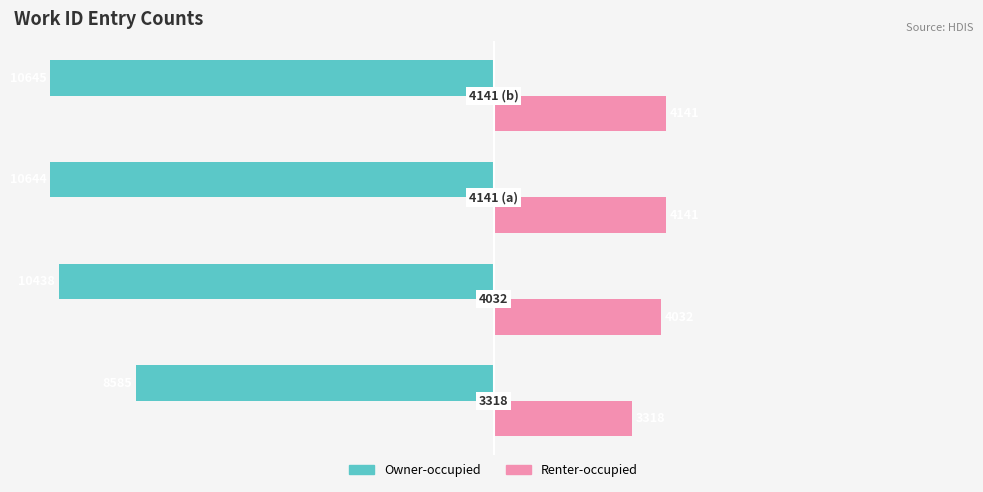

What are all the series names shown in the legend?

Owner-occupied, Renter-occupied